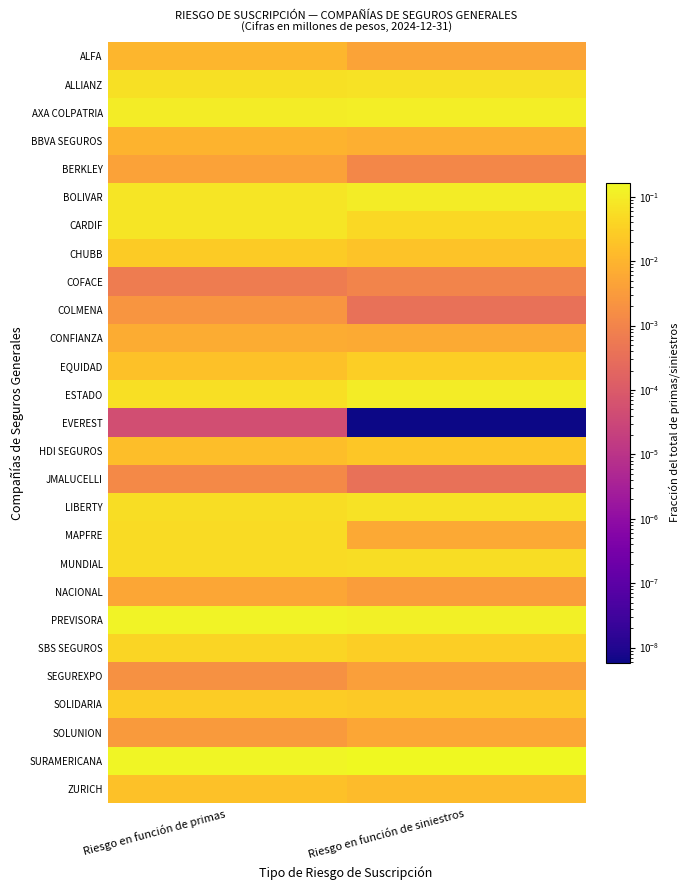

Rank the series by their maximum value, from lowest to highest.

EVEREST, COFACE, JMALUCELLI, COLMENA, SEGUREXPO, BERKLEY, SOLUNION, NACIONAL, CONFIANZA, BBVA SEGUROS, ALFA, ZURICH, HDI SEGUROS, CHUBB, SOLIDARIA, EQUIDAD, SBS SEGUROS, MAPFRE, MUNDIAL, ALLIANZ, LIBERTY, CARDIF, BOLIVAR, ESTADO, AXA COLPATRIA, PREVISORA, SURAMERICANA